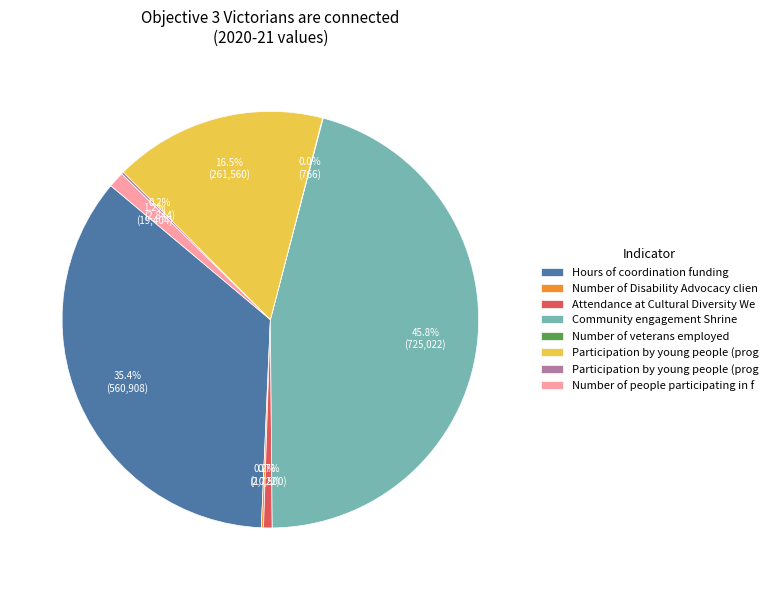

Is there a majority slice in this chart?

No